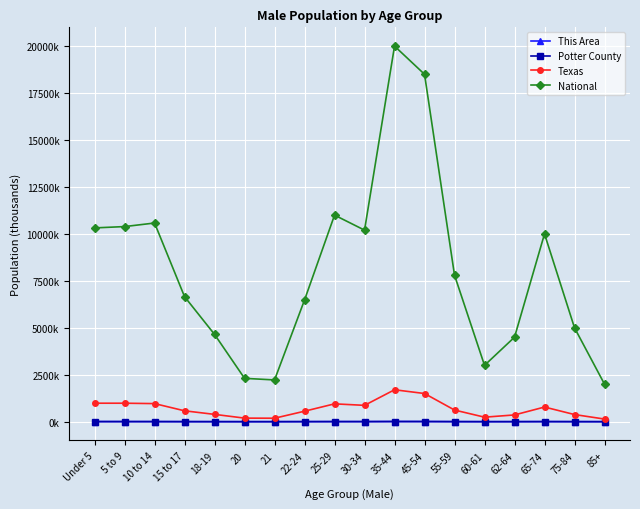

What are all the series names shown in the legend?

This Area, Potter County, Texas, National